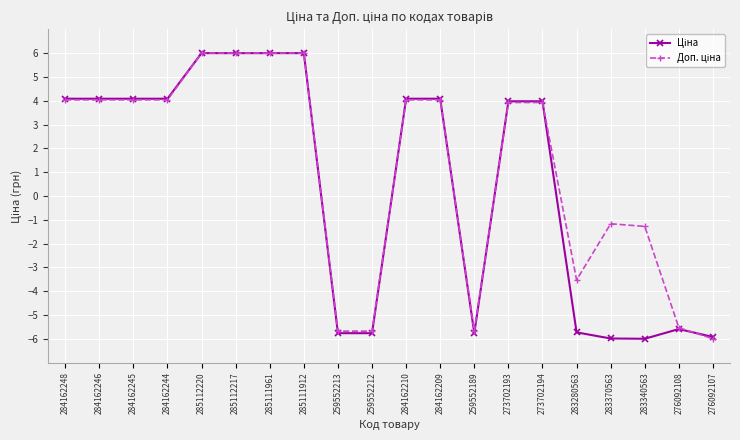

How many data points does each series have?

20